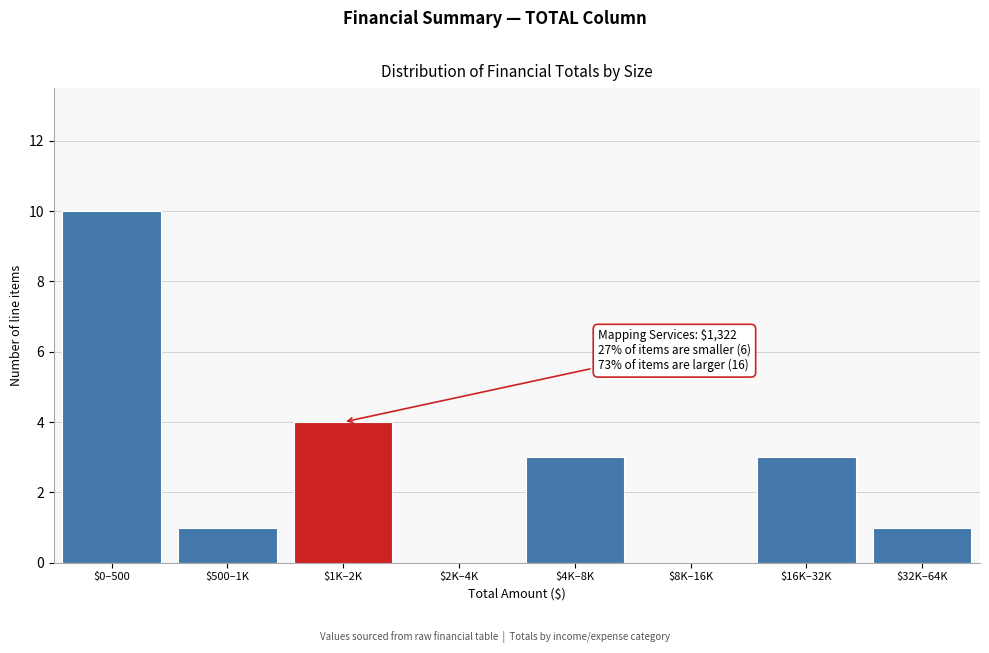

What is the sum of all values?

22